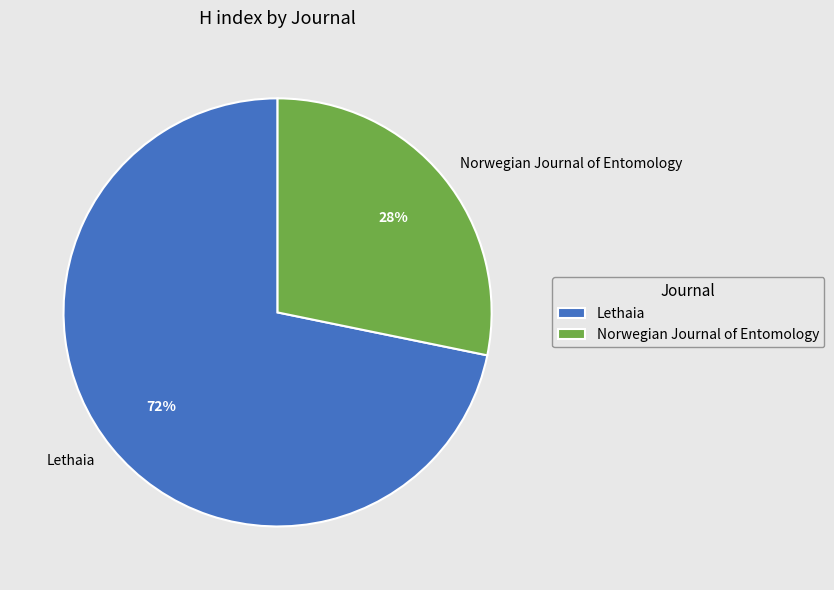

Which has a higher value, Lethaia or Norwegian Journal of Entomology?

Lethaia